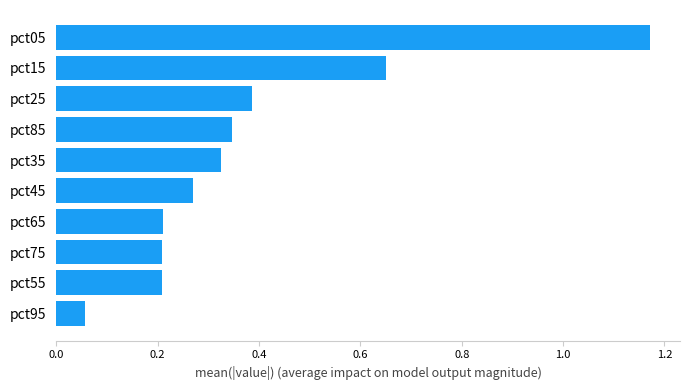

Between pct25 and pct75, which is larger?

pct25